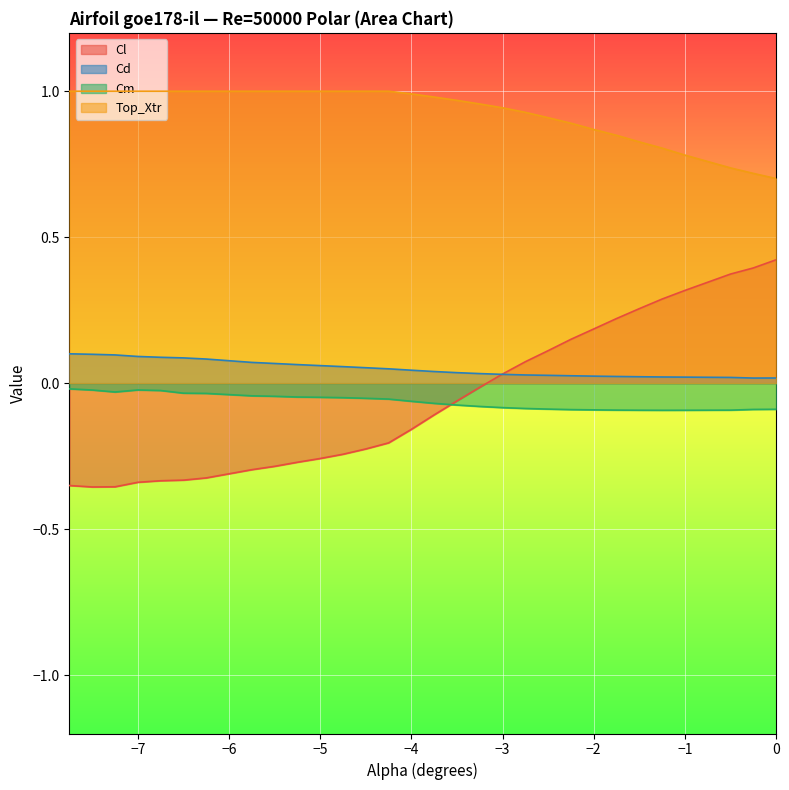

Which series has the widest spread of values?

Cl